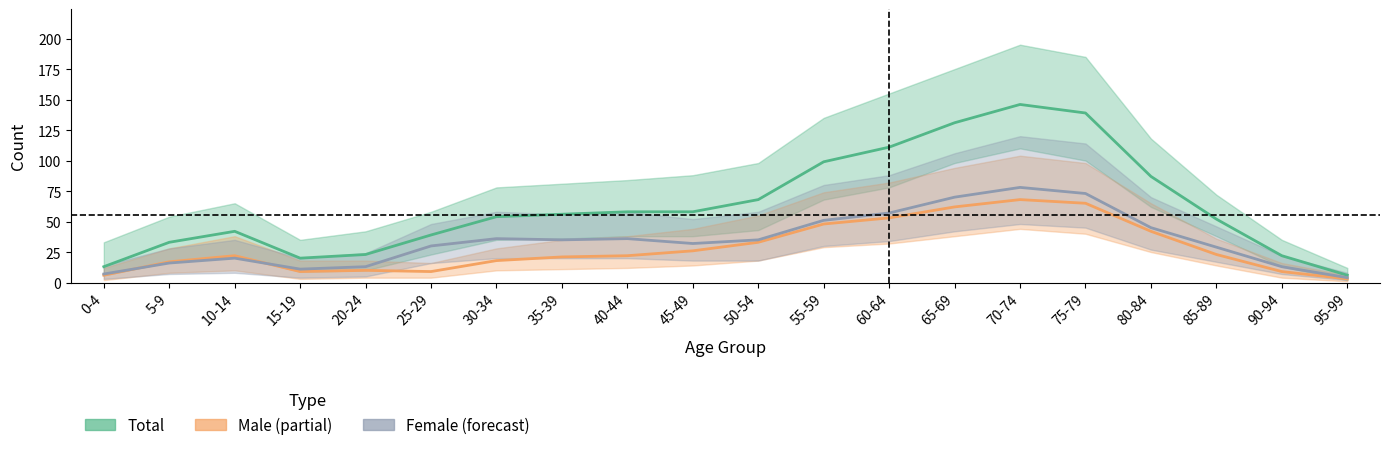

At how many categories does at least one series exceed 135?

2